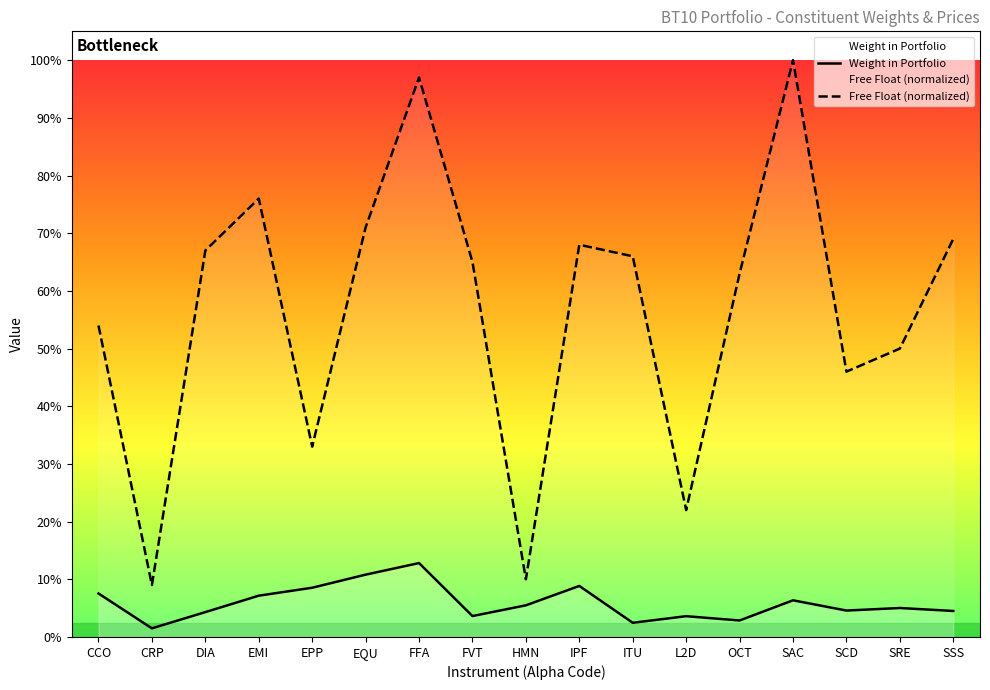

What is the total value across all series at FFA?

1.1